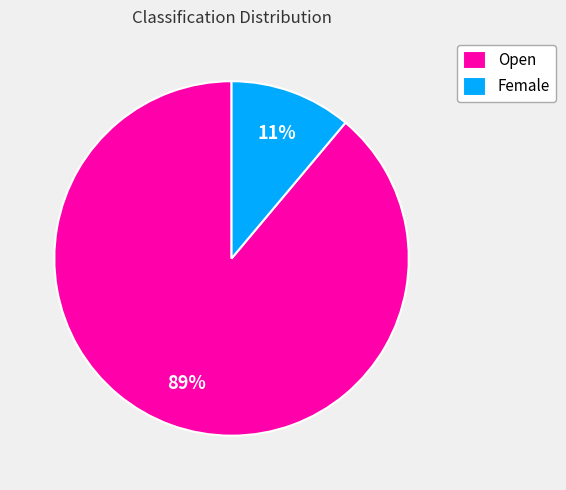

True or false: Open accounts for 89% of the total.

True